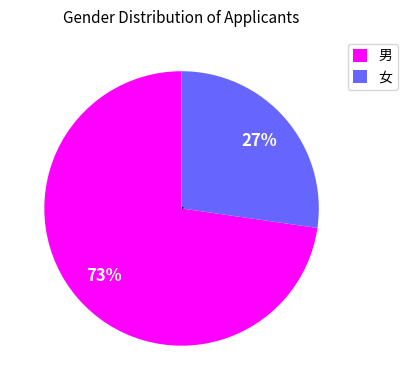

To the nearest percent, what is the combined percentage of 男 and 女?

100%